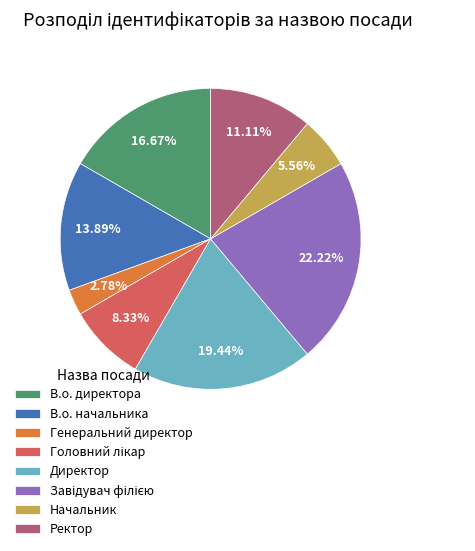

Count the number of slices in the pie.

8